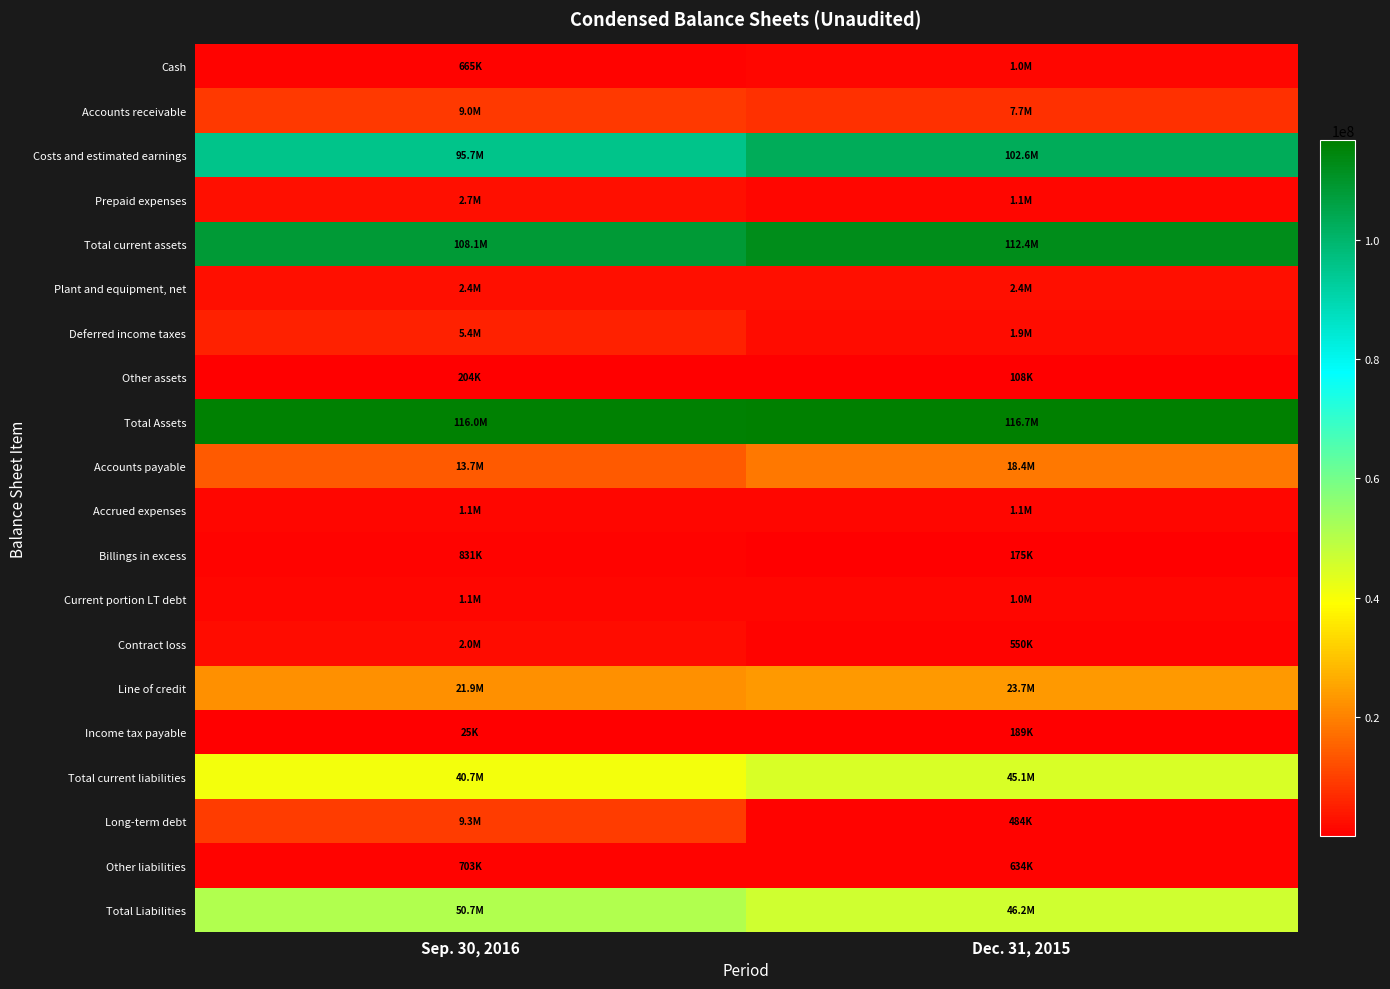

Reading left to right, what are all the values shown in this chart?

Cash: Sep. 30, 2016=665317	Dec. 31, 2015=1002023
Accounts receivable: Sep. 30, 2016=9004826	Dec. 31, 2015=7665837
Costs and estimated earnings: Sep. 30, 2016=95743826	Dec. 31, 2015=102622387
Prepaid expenses: Sep. 30, 2016=2655376	Dec. 31, 2015=1065473
Total current assets: Sep. 30, 2016=108069345	Dec. 31, 2015=112355720
Plant and equipment, net: Sep. 30, 2016=2362655	Dec. 31, 2015=2358736
Deferred income taxes: Sep. 30, 2016=5351000	Dec. 31, 2015=1890000
Other assets: Sep. 30, 2016=204240	Dec. 31, 2015=108080
Total Assets: Sep. 30, 2016=115987240	Dec. 31, 2015=116712536
Accounts payable: Sep. 30, 2016=13704363	Dec. 31, 2015=18379469
Accrued expenses: Sep. 30, 2016=1056659	Dec. 31, 2015=1057682
Billings in excess: Sep. 30, 2016=830746	Dec. 31, 2015=175438
Current portion LT debt: Sep. 30, 2016=1092237	Dec. 31, 2015=1011491
Contract loss: Sep. 30, 2016=2032494	Dec. 31, 2015=549723
Line of credit: Sep. 30, 2016=21938685	Dec. 31, 2015=23700000
Income tax payable: Sep. 30, 2016=24876	Dec. 31, 2015=189000
Total current liabilities: Sep. 30, 2016=40680060	Dec. 31, 2015=45062803
Long-term debt: Sep. 30, 2016=9296095	Dec. 31, 2015=483961
Other liabilities: Sep. 30, 2016=702509	Dec. 31, 2015=633663
Total Liabilities: Sep. 30, 2016=50678664	Dec. 31, 2015=46180427